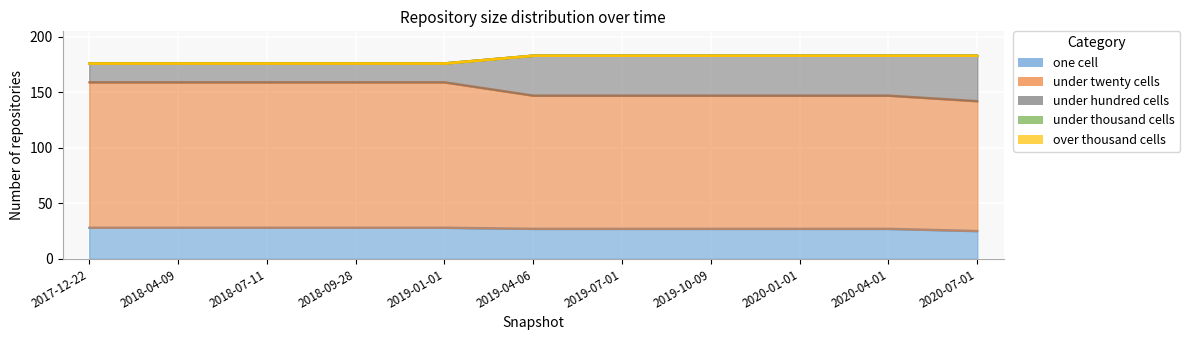

What is the total value across all series at 2019-01-01?

715